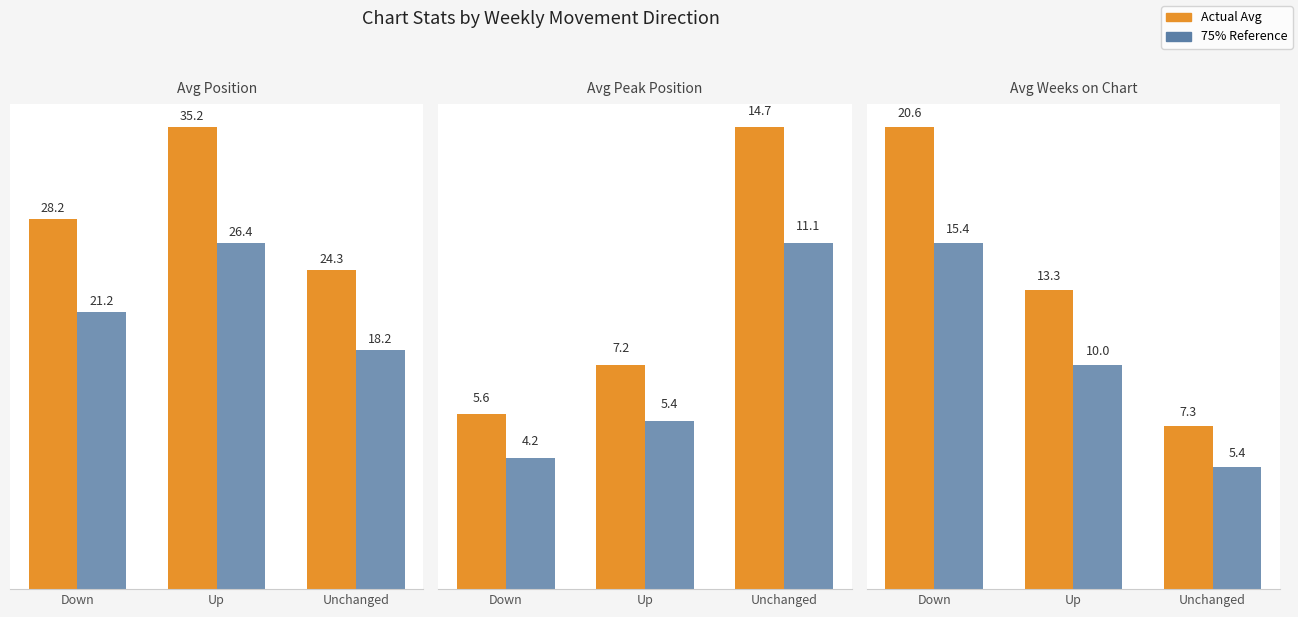

List the labels in order of Scaled Ref value, largest first.

Down, Up, Unchanged